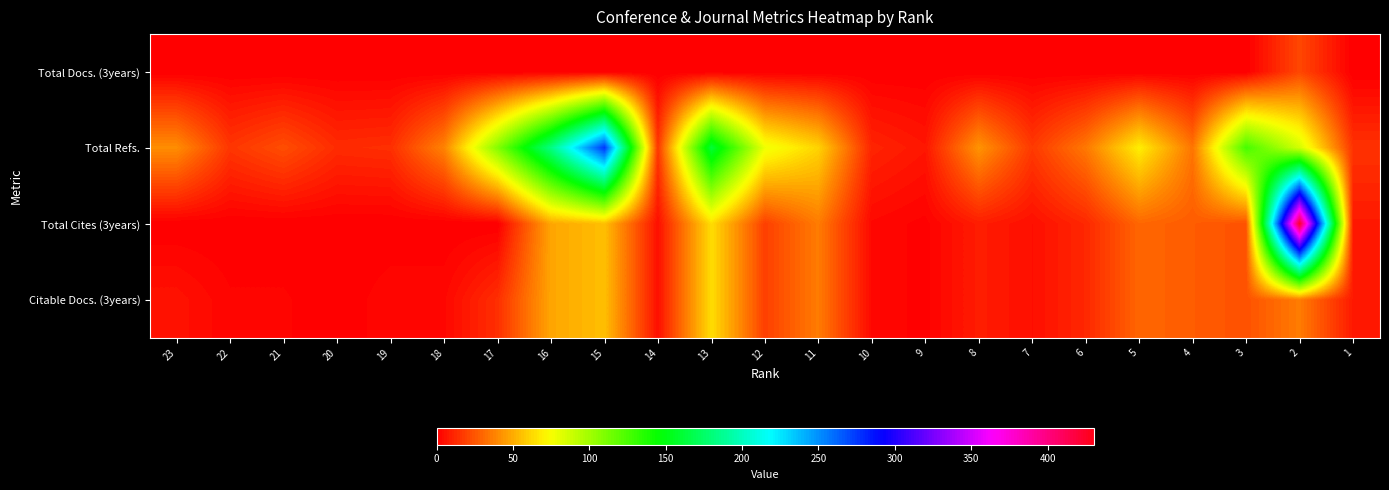

List the series in order of their overall mean, highest first.

Total Refs., Total Cites (3years), Citable Docs. (3years), Total Docs. (3years)